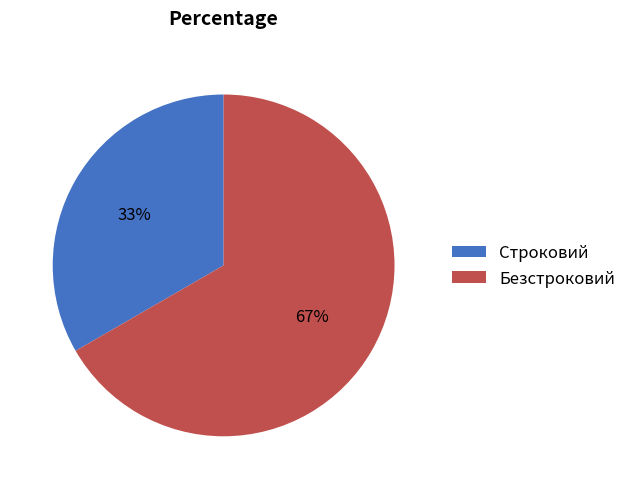

Is there any slice that represents more than half of the pie?

Yes